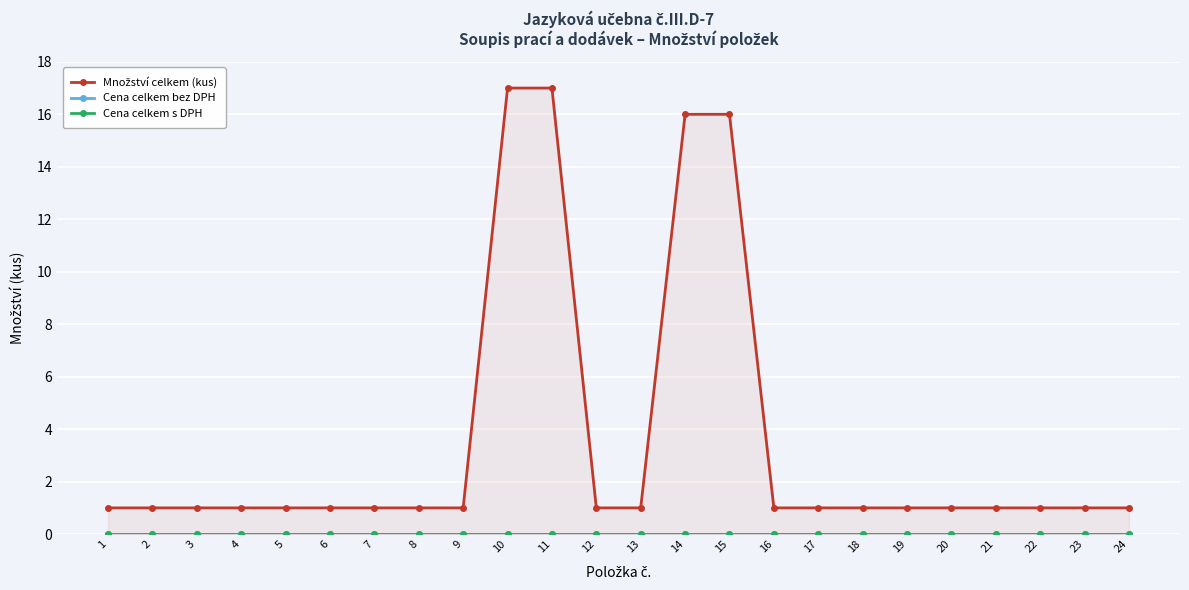

Is it true that Cena celkem s DPH equals 0 at 5?

True